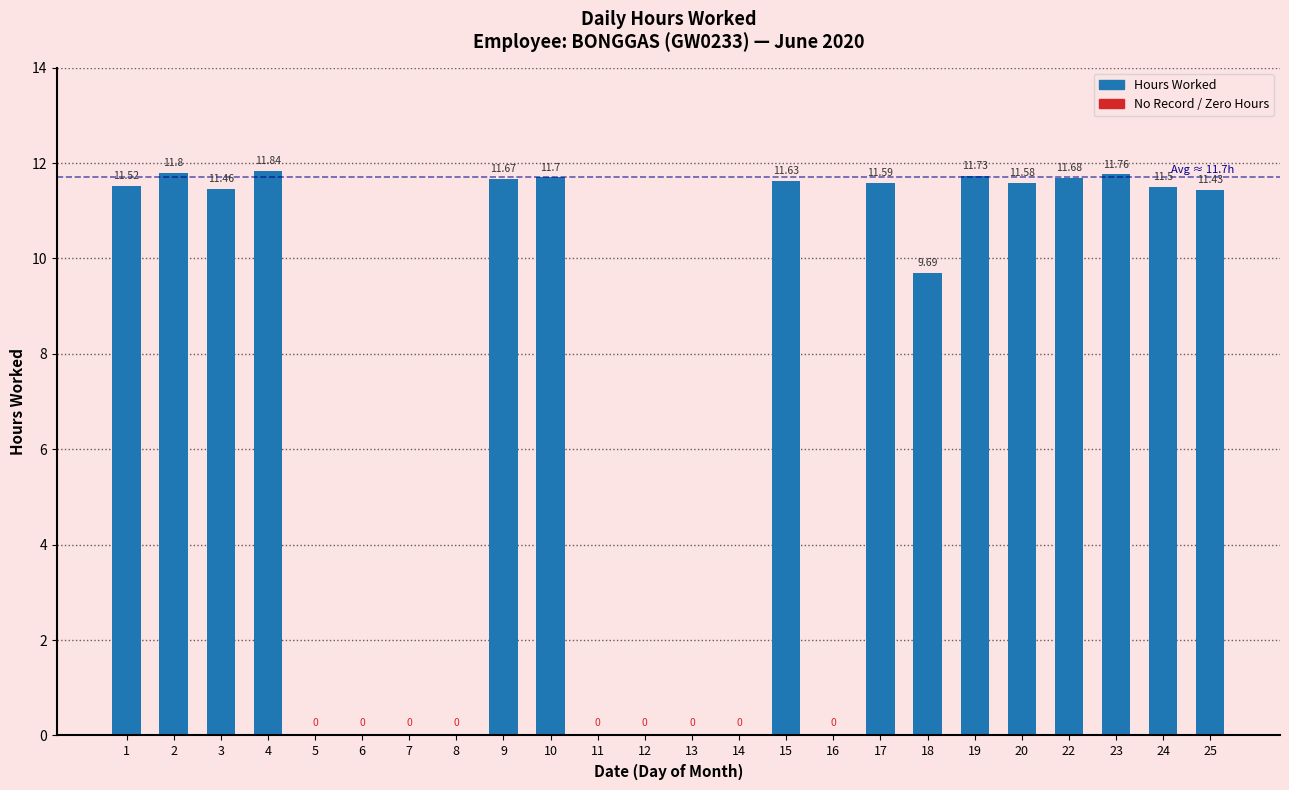

What is the sum of all values?

172.6